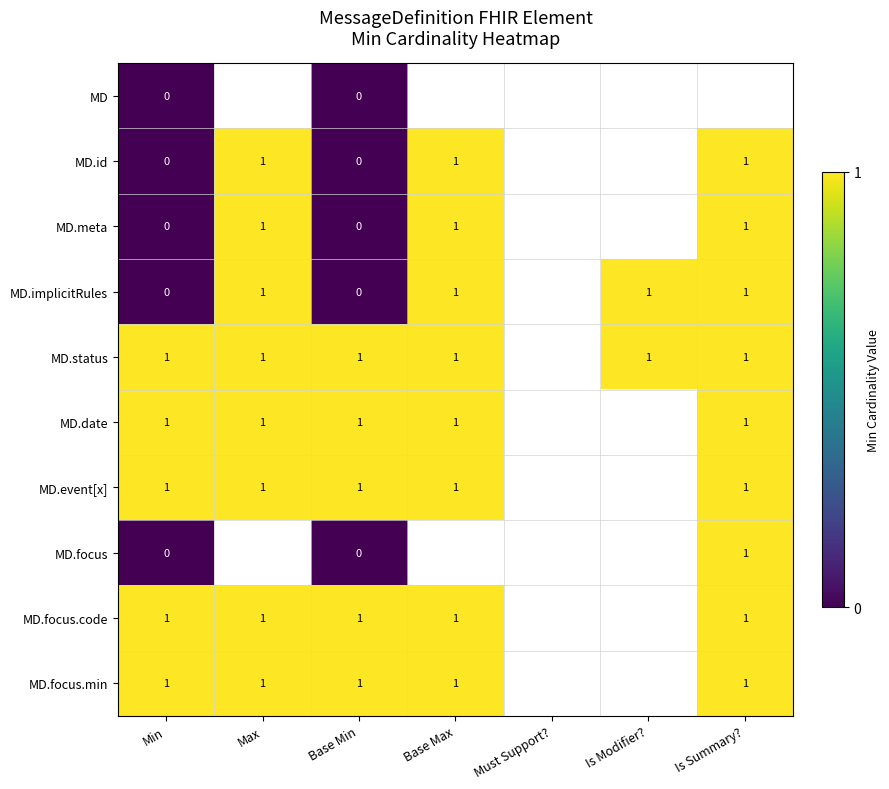

The value of MD.focus.code at Base Min is 1. True or false?

True